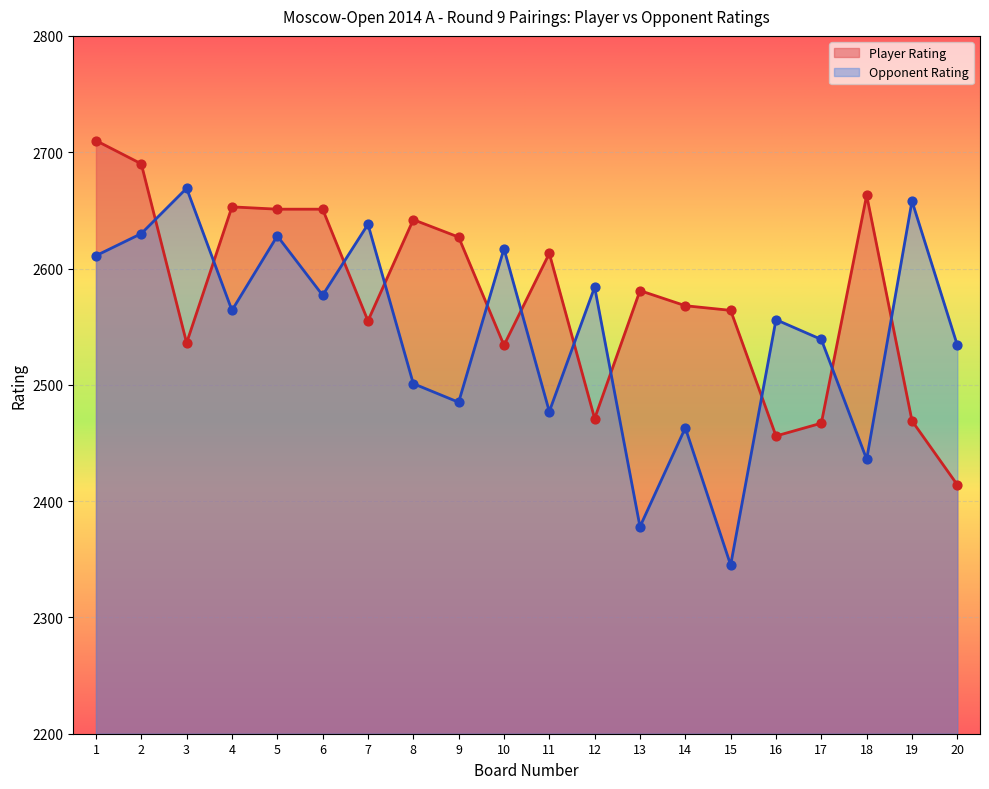

Which series reaches the maximum Y coordinate?

Player Rating